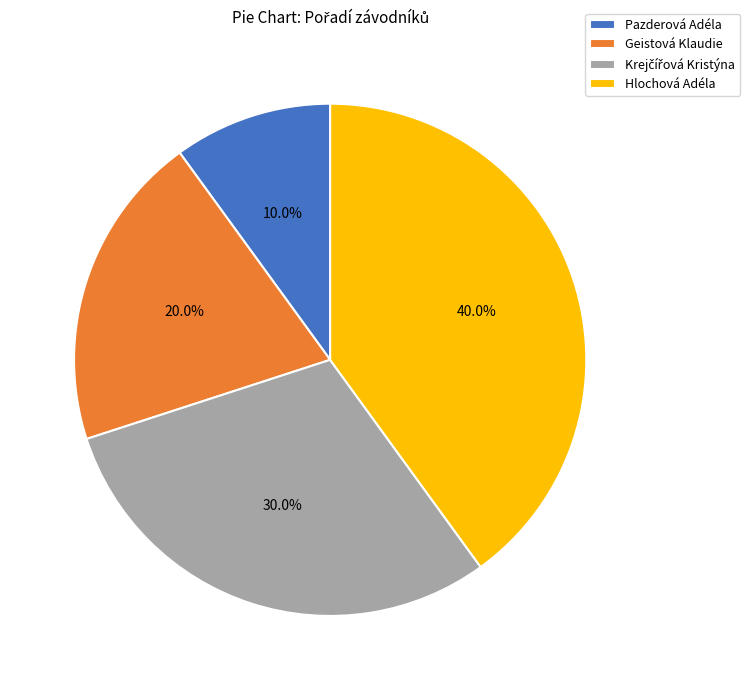

Which slice is the largest?

Hlochová Adéla